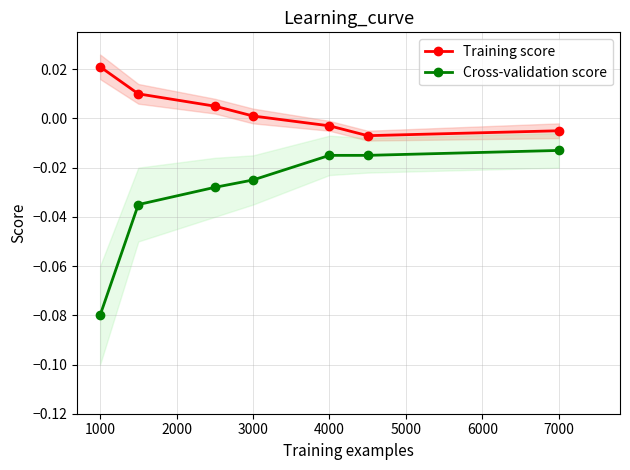

True or false: Cross-validation score and Training score intersect in this chart.

False